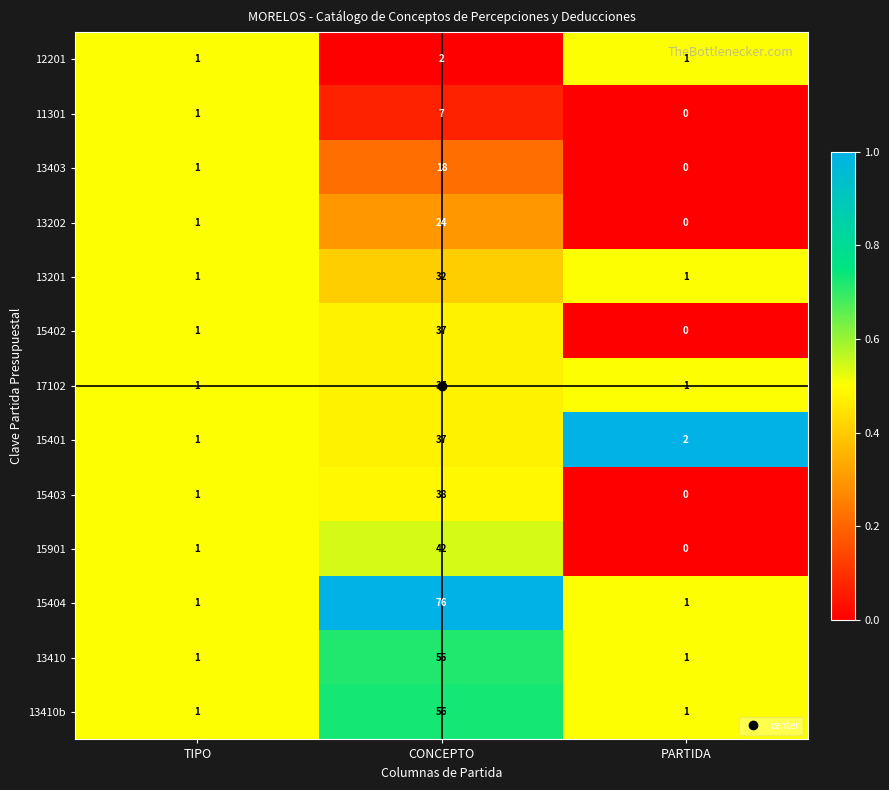

True or false: 15403 has a value of 10 at CONCEPTO.

False